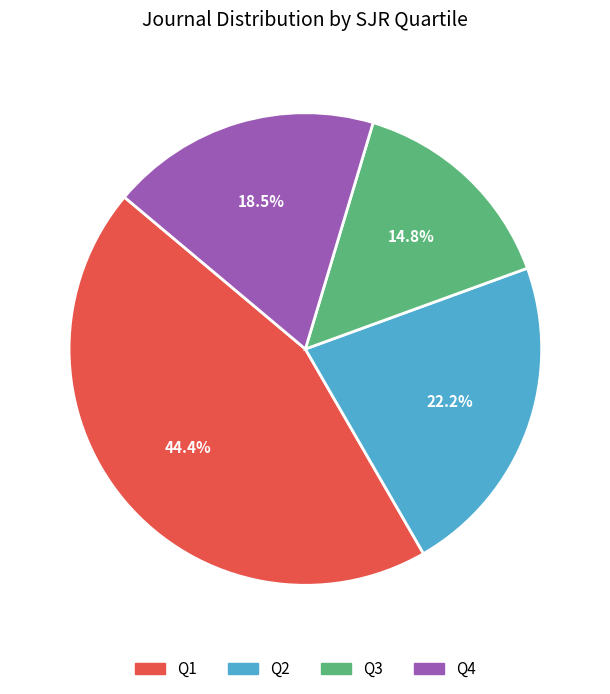

Which slice is the largest?

Q1